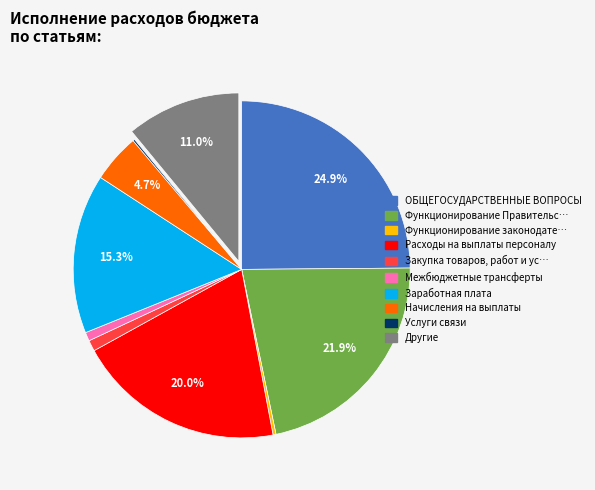

Is there a majority slice in this chart?

No